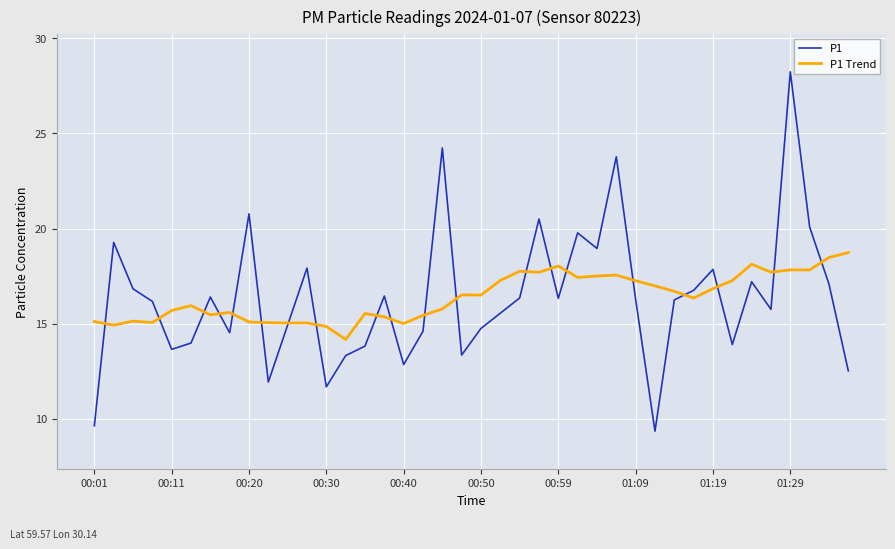

Which series has the largest range (max minus min)?

P1